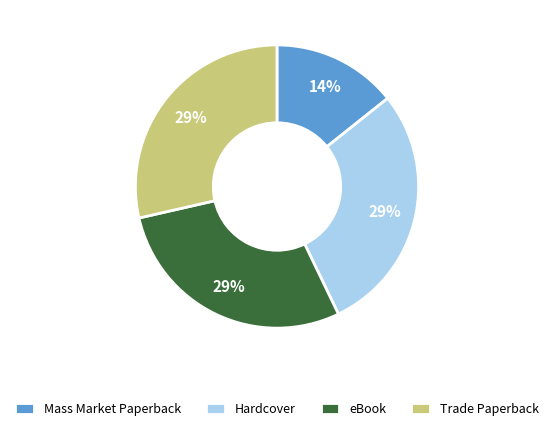

Count the number of slices in the pie.

4